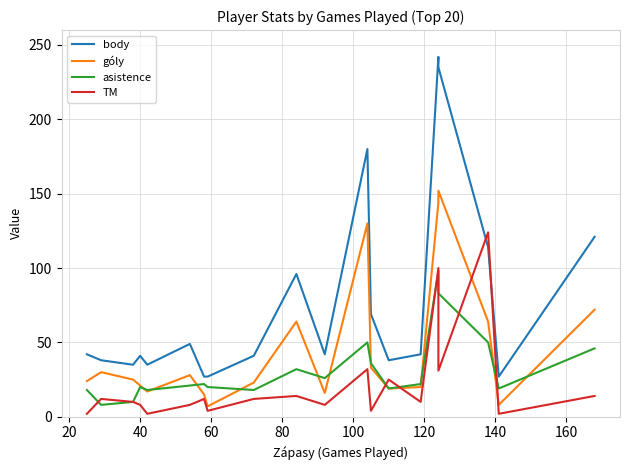

True or false: body has more than 1 interior local peaks.

True